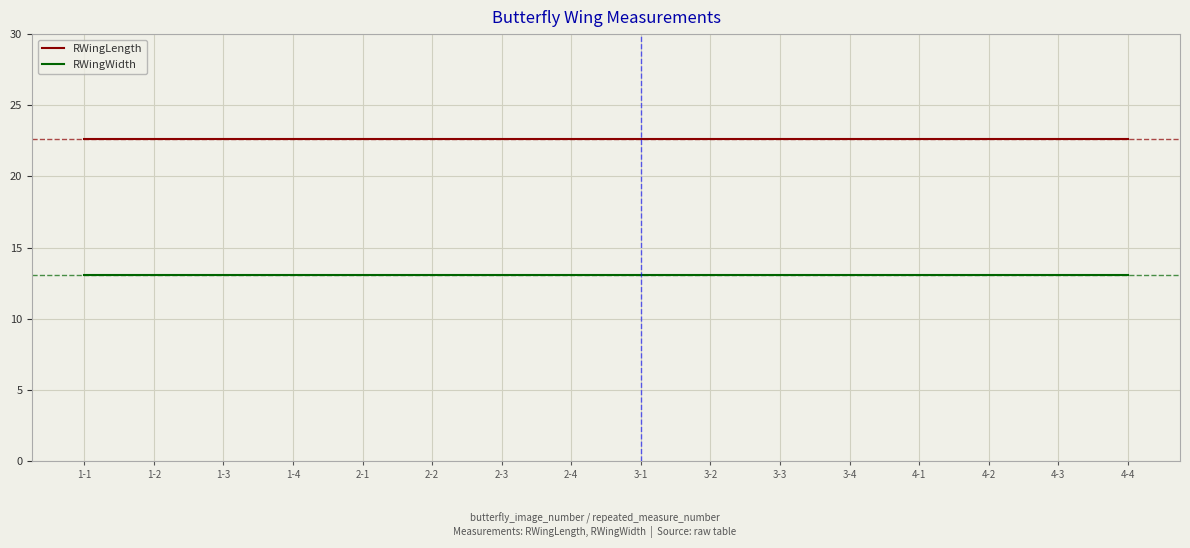

Is it true that RWingWidth equals 8.7 at 4-2?

False